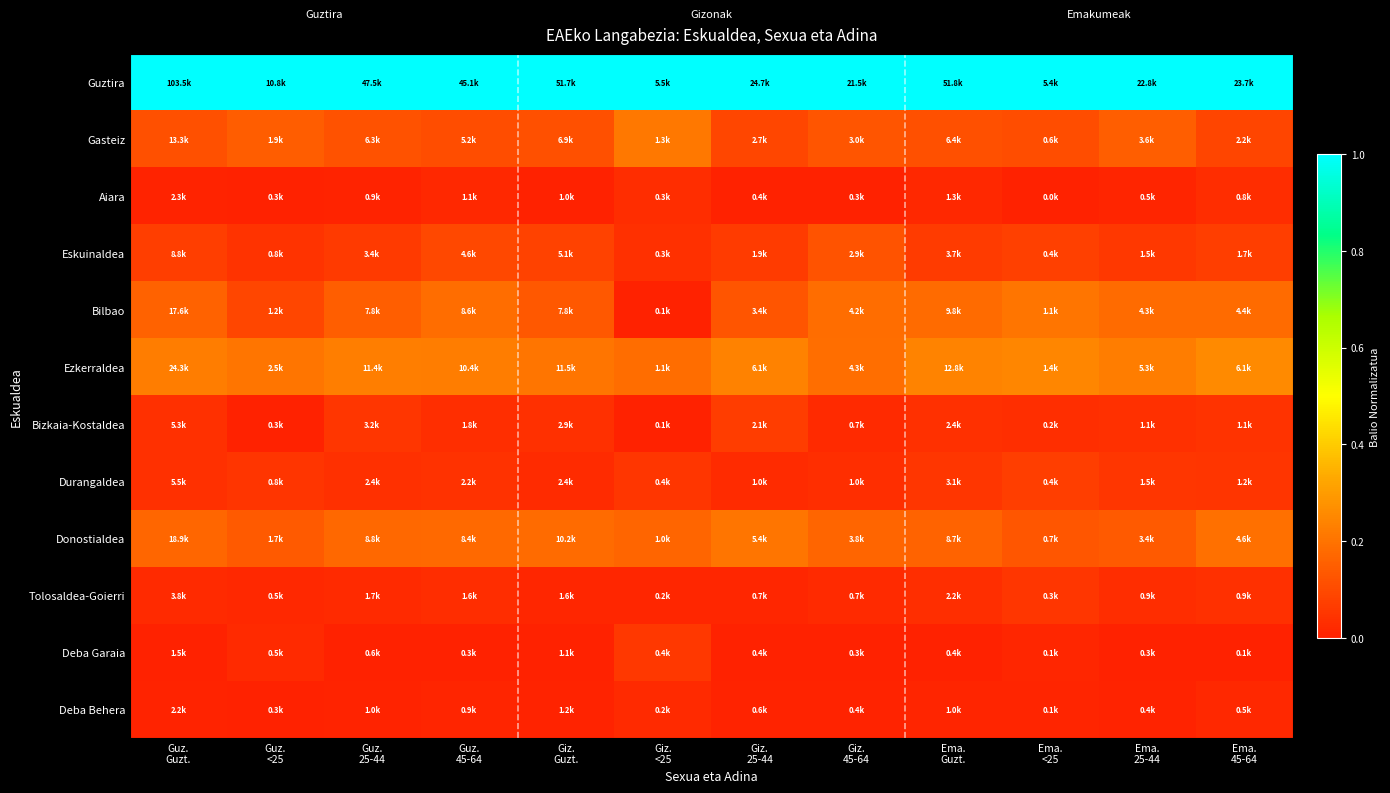

Count the number of categories in the chart.

12